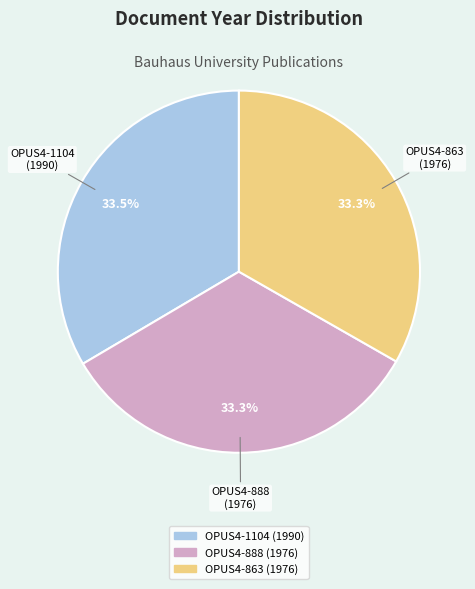

Approximately how many times larger is the value at OPUS4-888 compared to OPUS4-863?

1.0